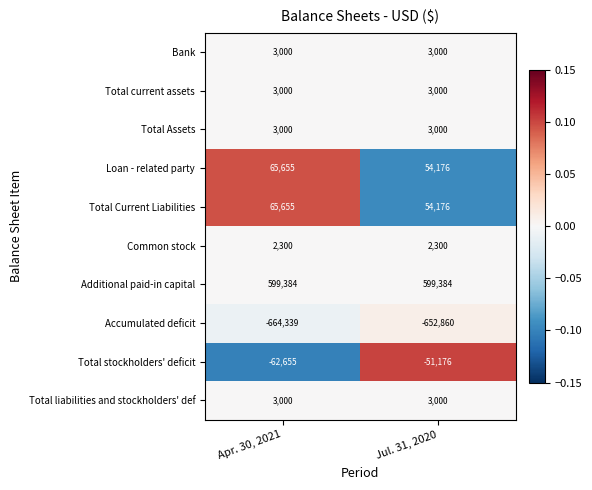

Reading right to left, extract all data points from this chart.

Bank: 3000	3000
Total current assets: 3000	3000
Total Assets: 3000	3000
Loan - related party: 54176	65655
Total Current Liabilities: 54176	65655
Common stock: 2300	2300
Additional paid-in capital: 599384	599384
Accumulated deficit: -652860	-664339
Total stockholders' deficit: -51176	-62655
Total liabilities and stockholders' def: 3000	3000